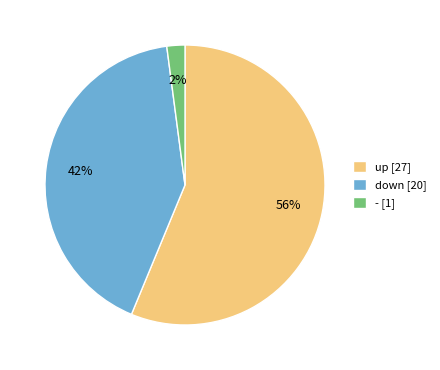

Is it true that - is 2% of the pie?

True